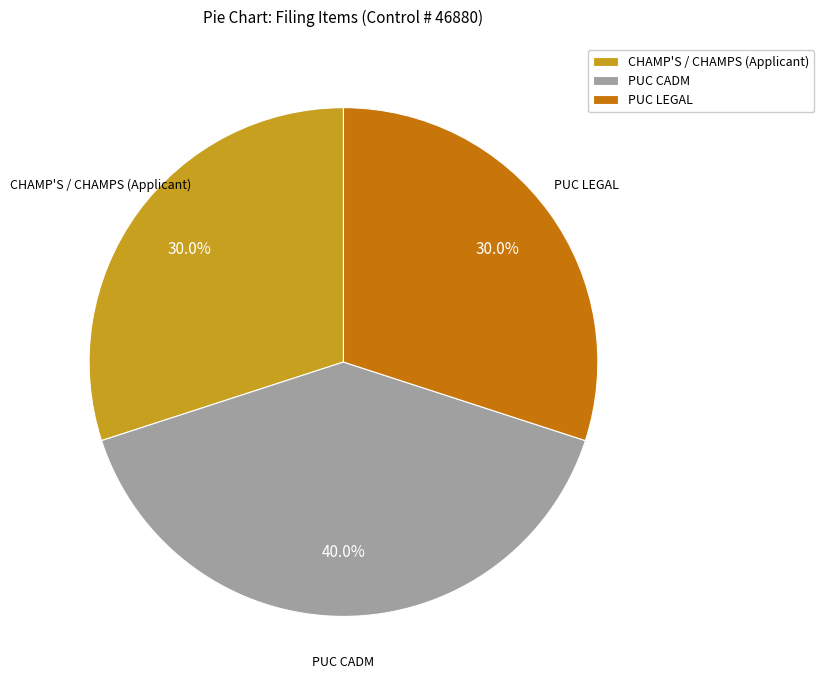

What portion of the pie excludes CHAMP'S / CHAMPS (Applicant)?

70.0%